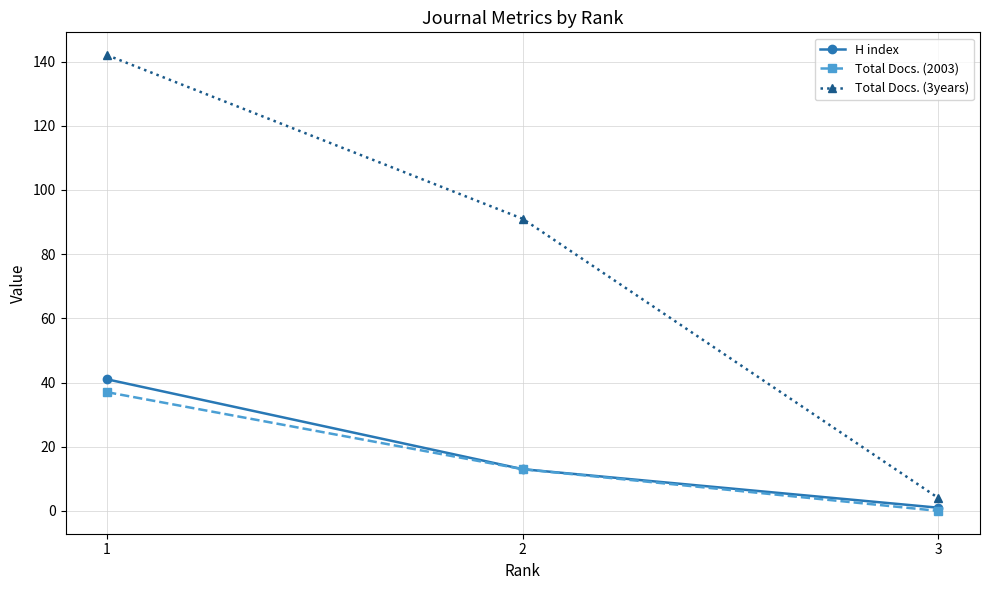

What is the total value across all series at 2?

117